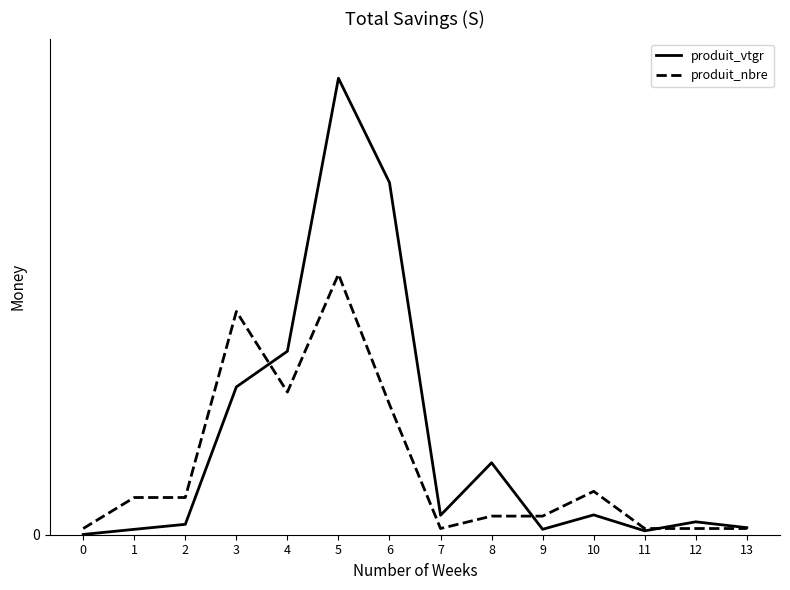

Is it true that produit_nbre equals 21.0 at 6?

True